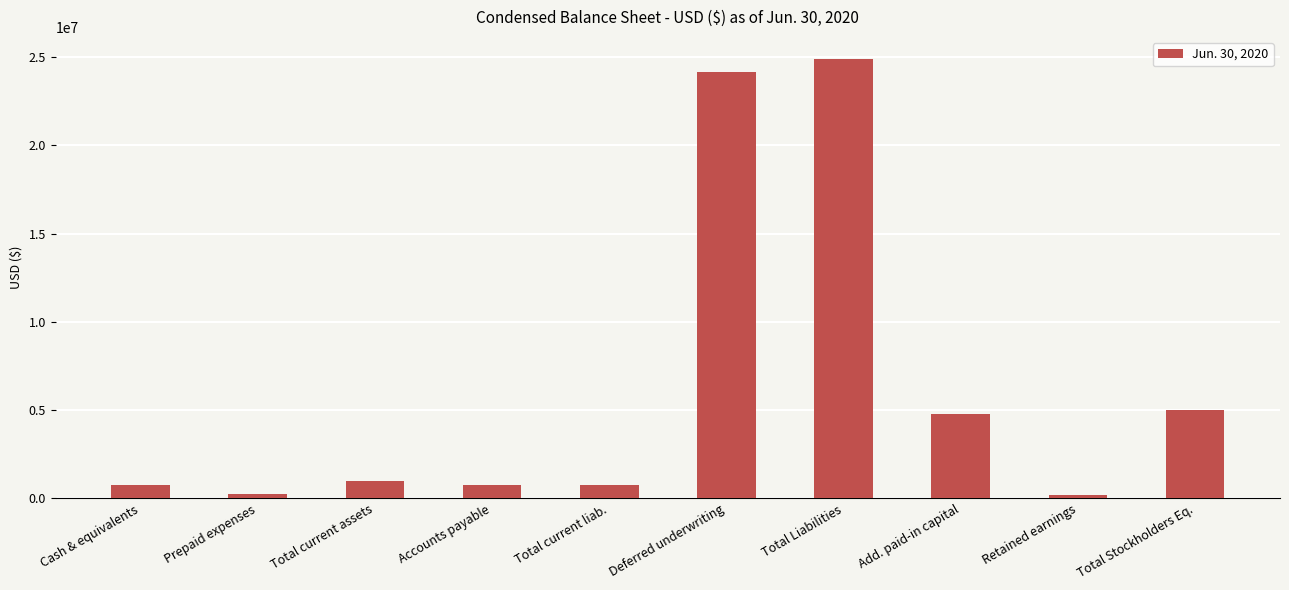

The chart shows a value of 13787468 at Total Liabilities. True or false?

False